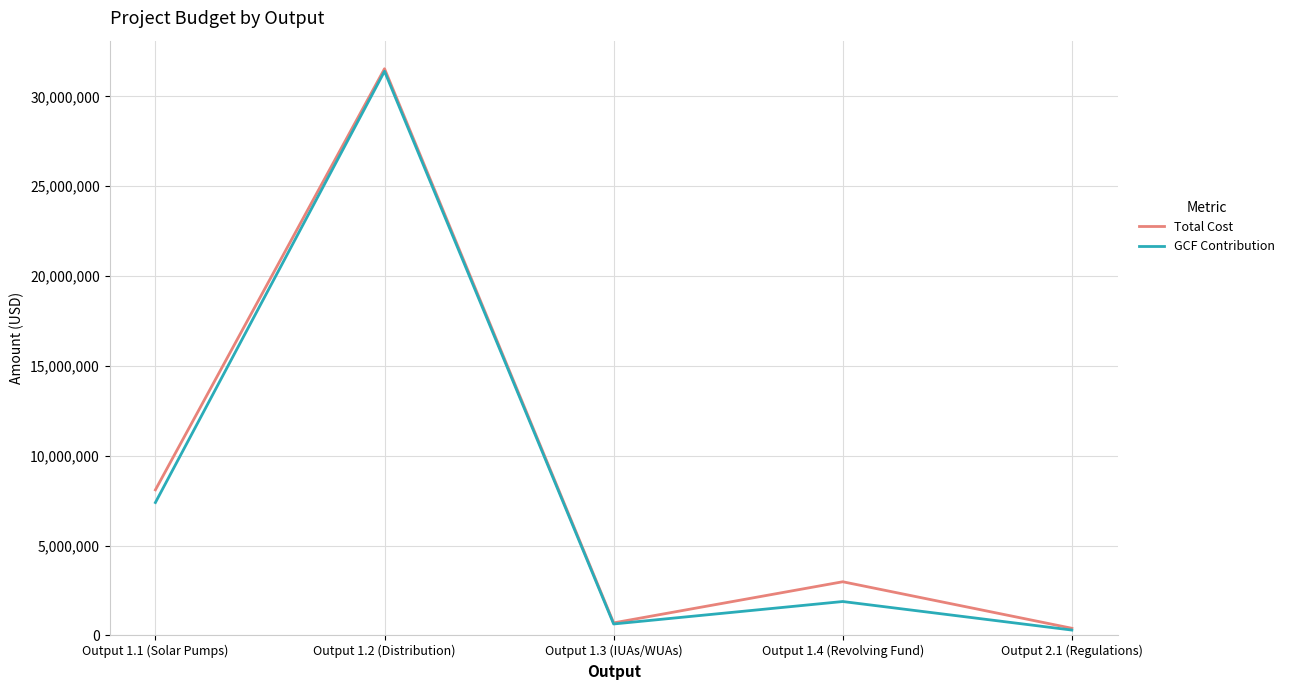

What position from the left is Output 2.1 (Regulations)?

5